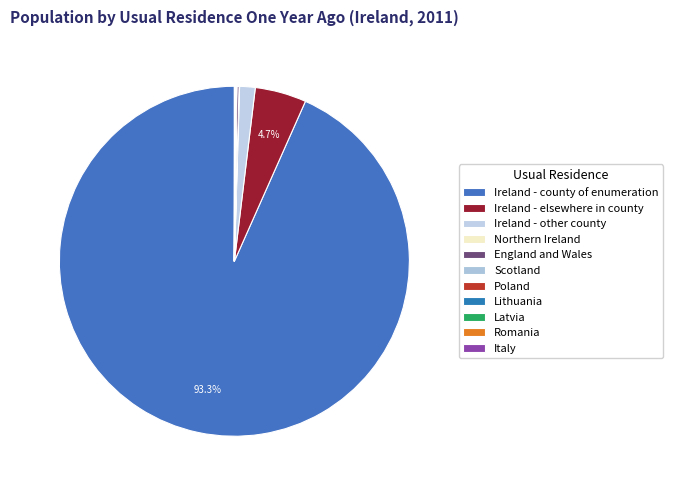

What is the largest slice in the pie chart?

Ireland - county of enumeration